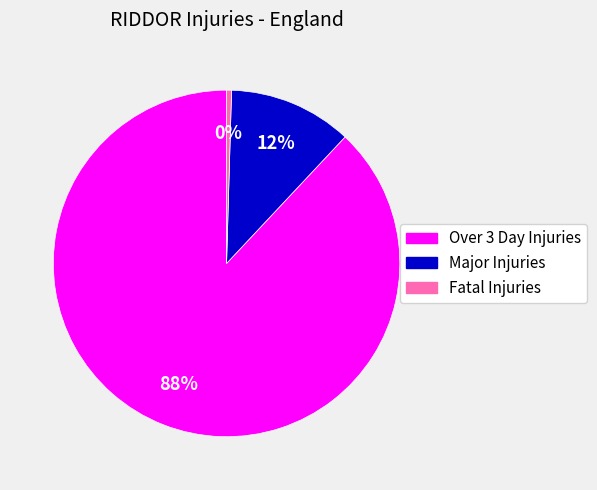

Rank the categories by value from lowest to highest.

Fatal Injuries, Major Injuries, Over 3 Day Injuries